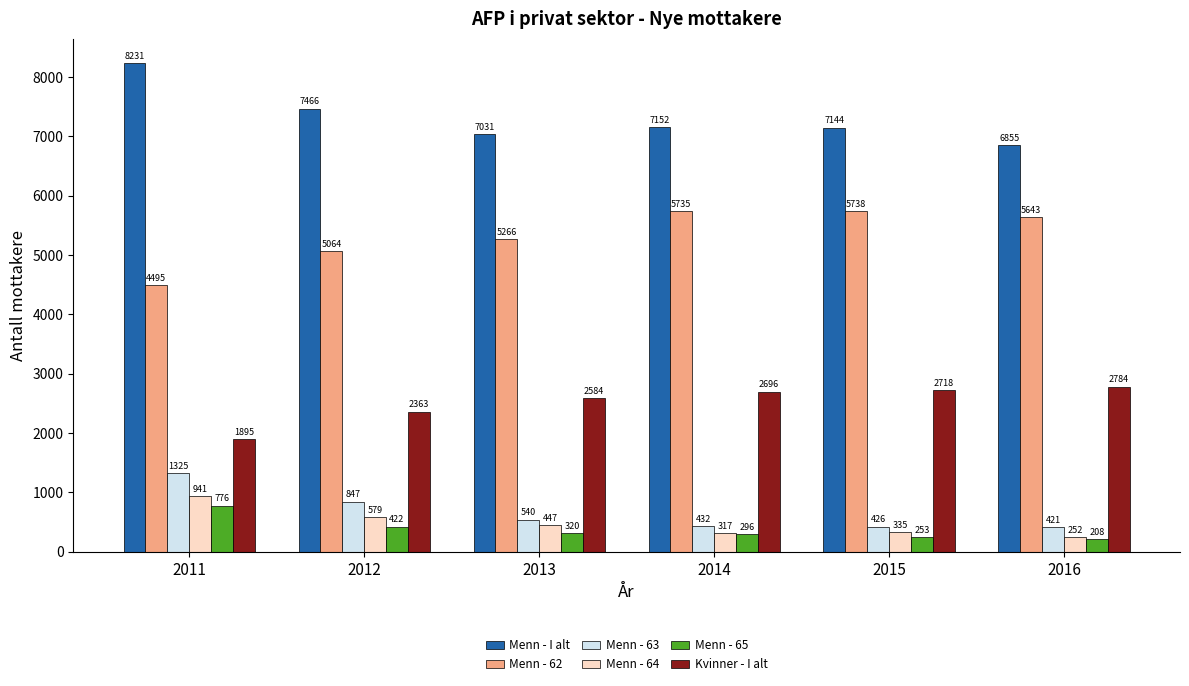

List the series in order of their peak value, lowest first.

Menn - 65, Menn - 64, Menn - 63, Kvinner - I alt, Menn - 62, Menn - I alt